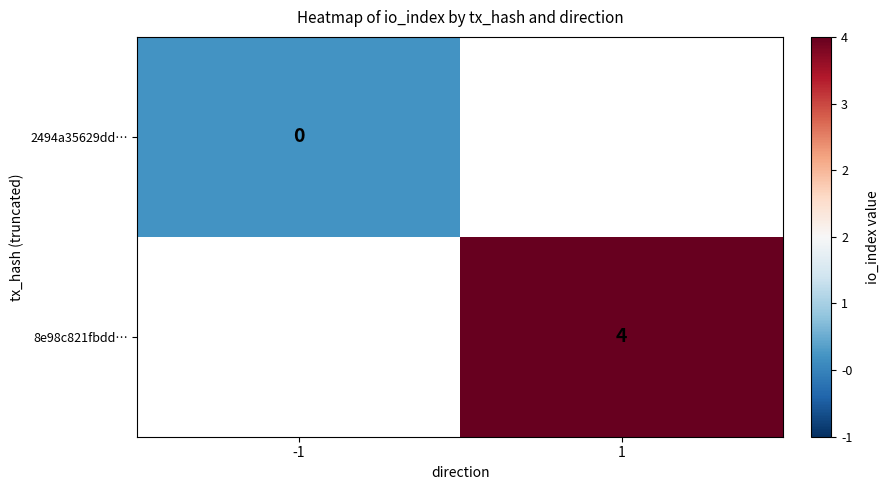

Is the value of 2494a35629dd… at -1 greater than the value of 8e98c821fbdd… at 1?

No